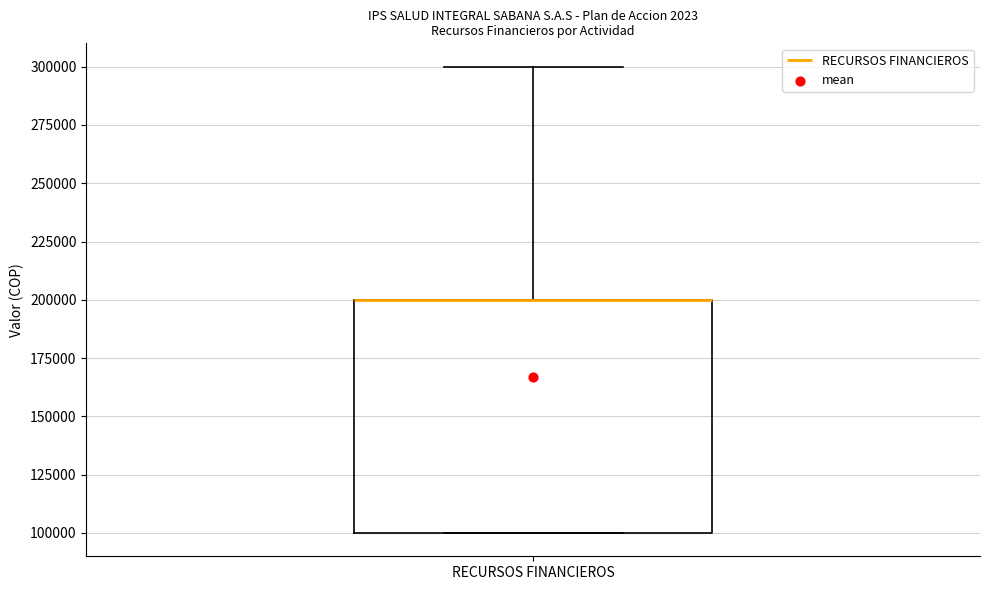

Where does the upper whisker of the box for RECURSOS FINANCIEROS end on the y-axis? The values are not printed on the chart, so give them approximately, as read against the axis.

300000